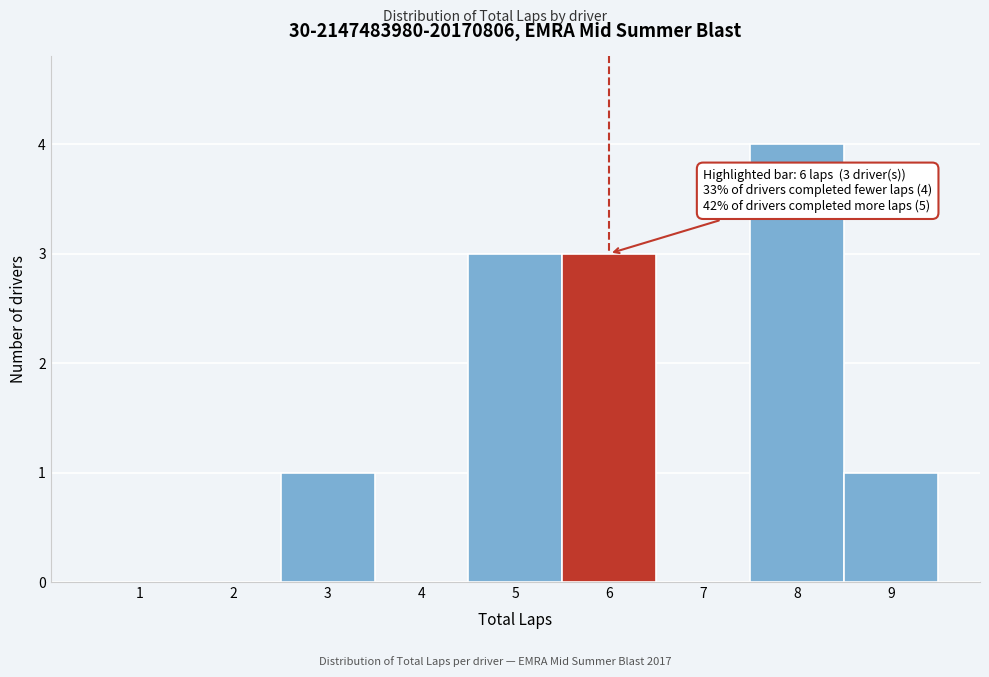

Reading left to right, transcribe all the data shown in this chart.

1=0	2=0	3=1	4=0	5=3	6=3	7=0	8=4	9=1